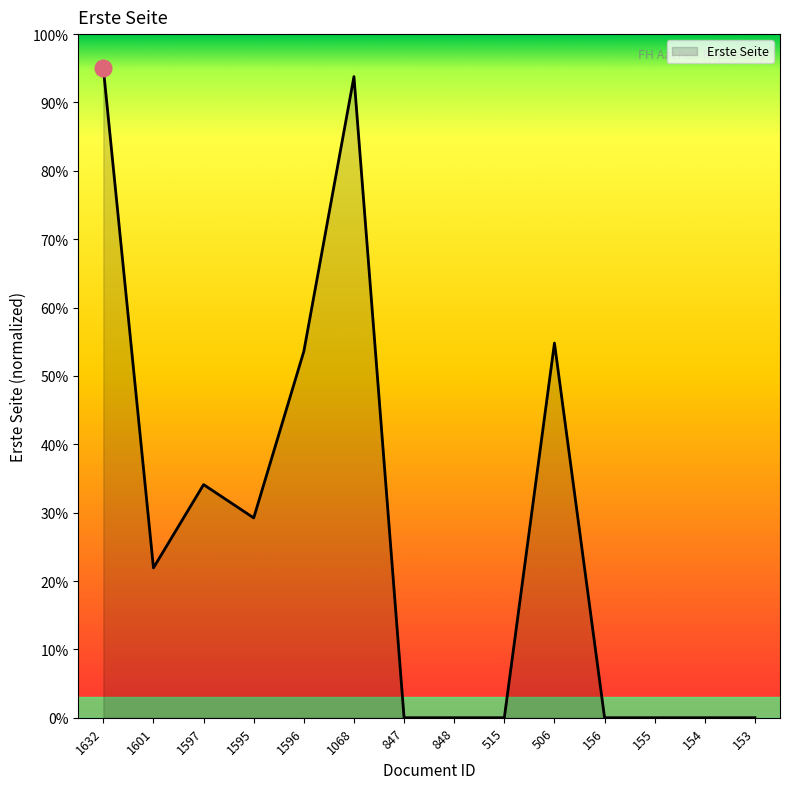

At which label does the data first exceed 21?

1632